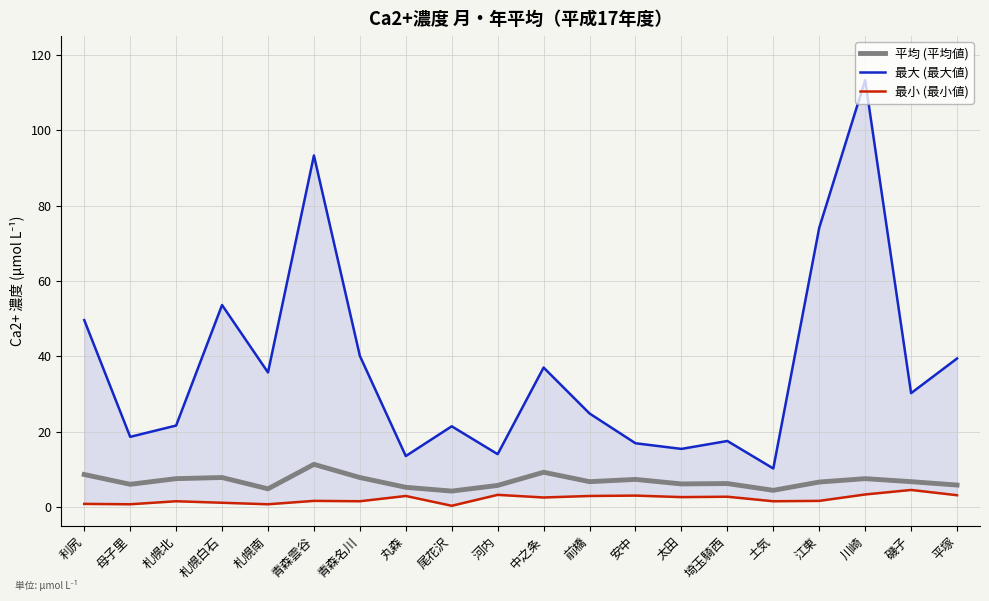

What is the maximum value shown in the chart?

113.3